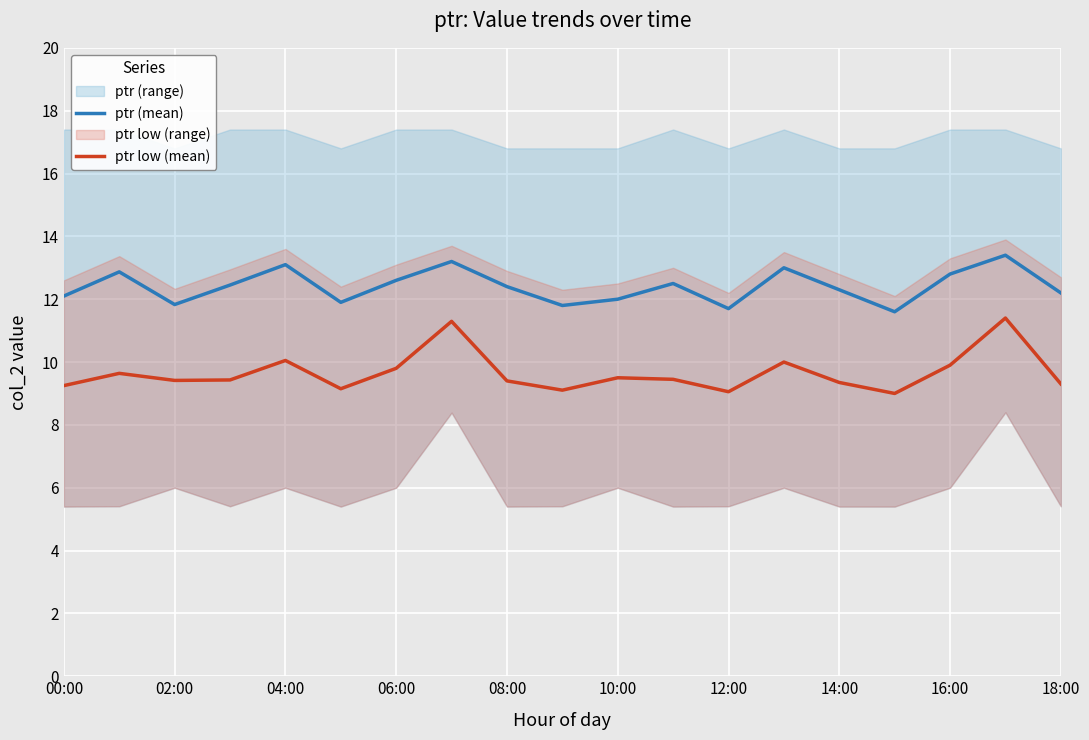

Which series has the widest spread of values?

ptr low (mean)